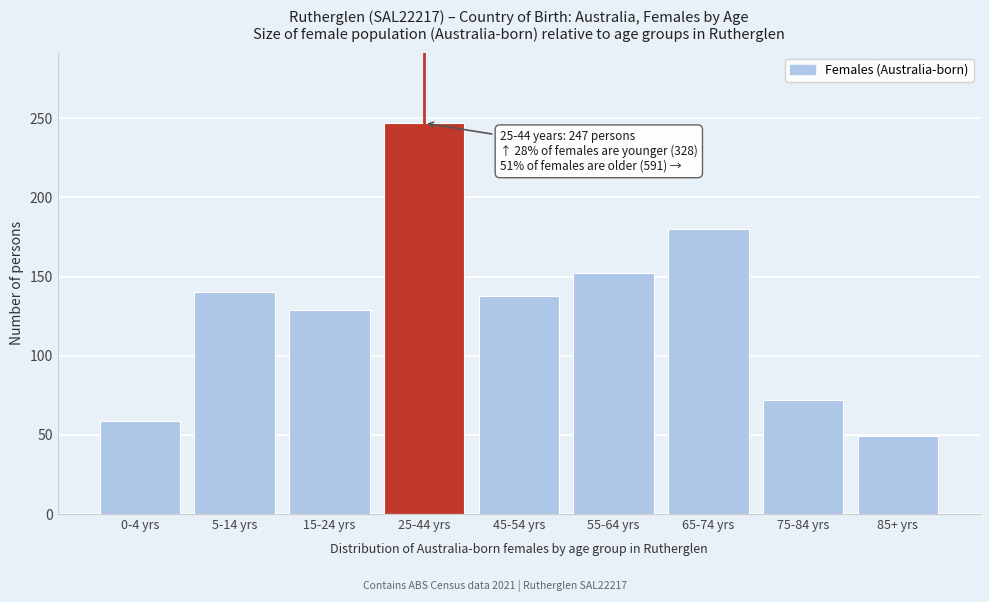

Reading right to left, extract all data points from this chart.

85+ yrs=49	75-84 yrs=72	65-74 yrs=180	55-64 yrs=152	45-54 yrs=138	25-44 yrs=247	15-24 yrs=129	5-14 yrs=140	0-4 yrs=59